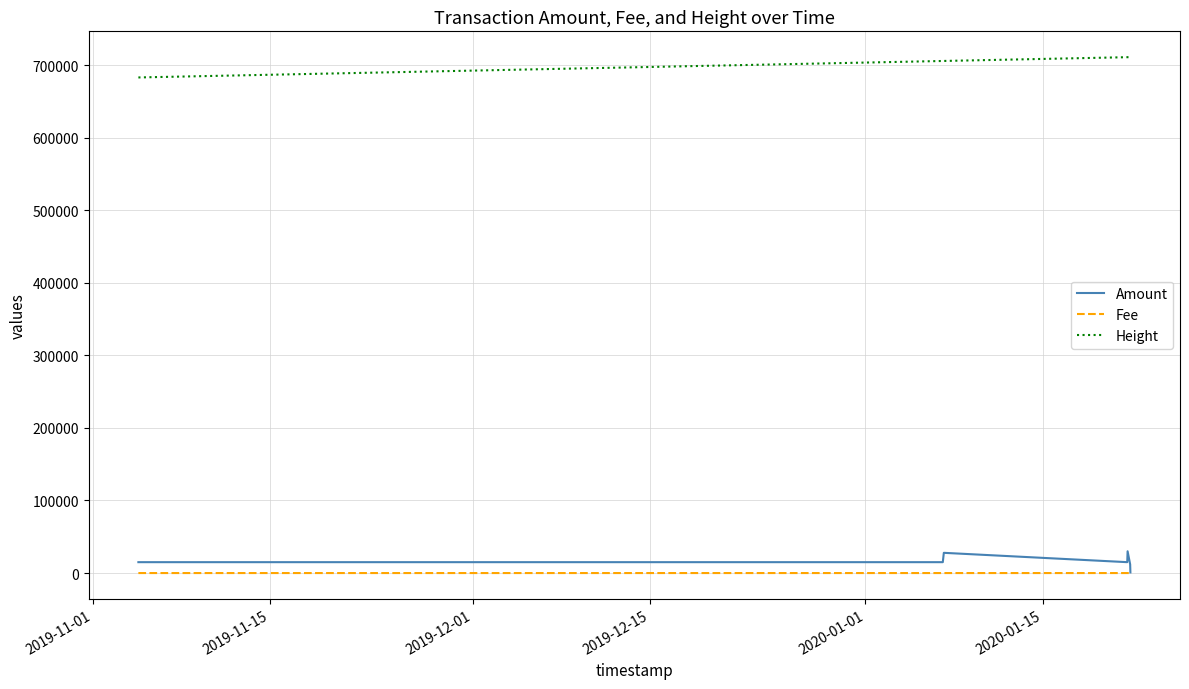

At how many categories does at least one series exceed 470654?

7